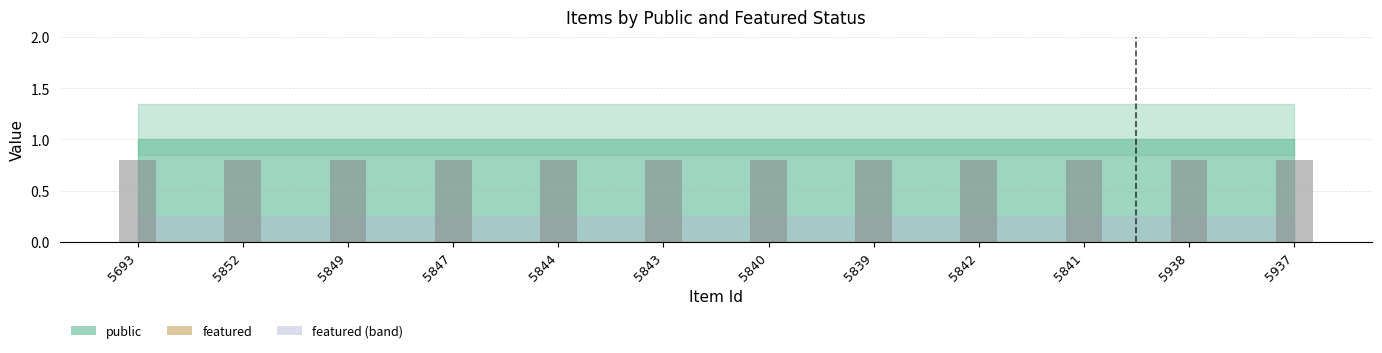

What position from the right is 5844?

8